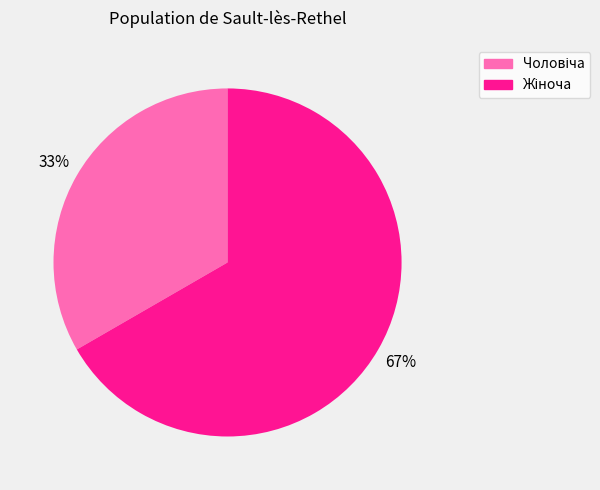

To the nearest percent, what is the average slice percentage?

50%